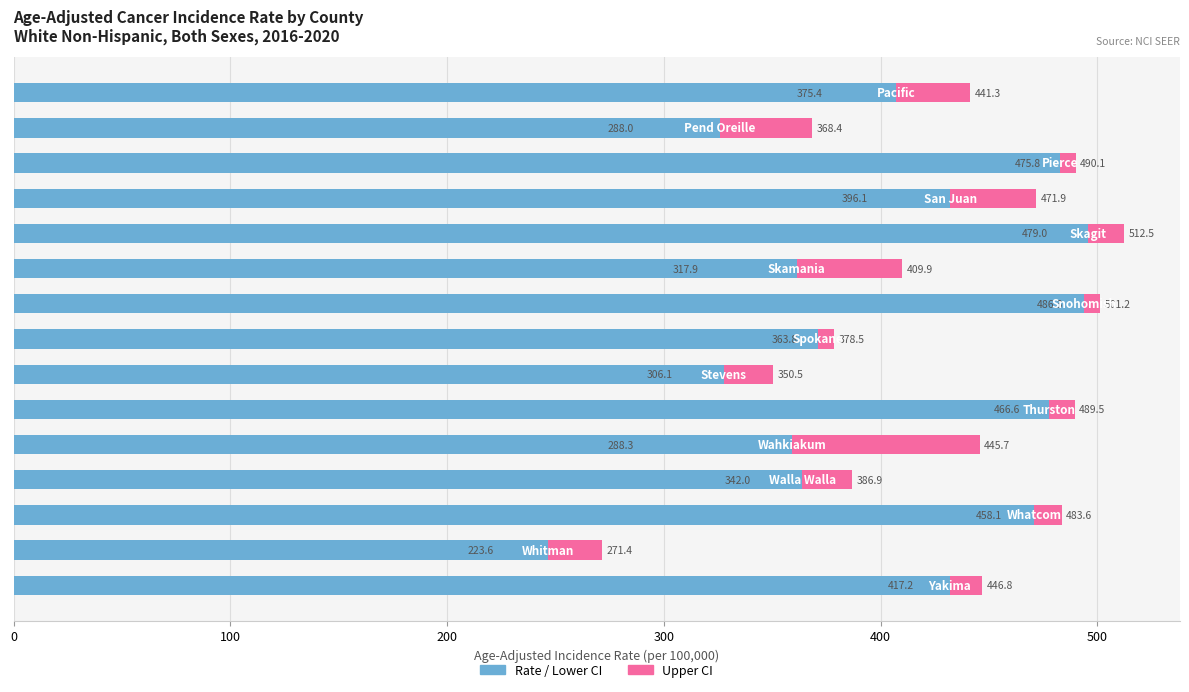

Which series has the largest range (max minus min)?

Rate